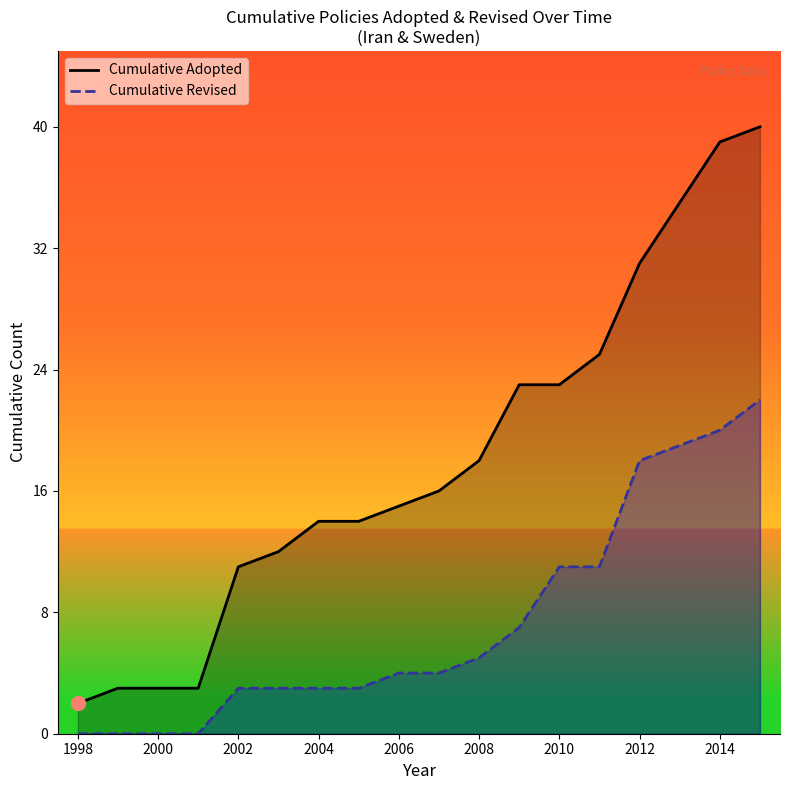

True or false: Cumulative Revised and Cumulative Adopted intersect in this chart.

False